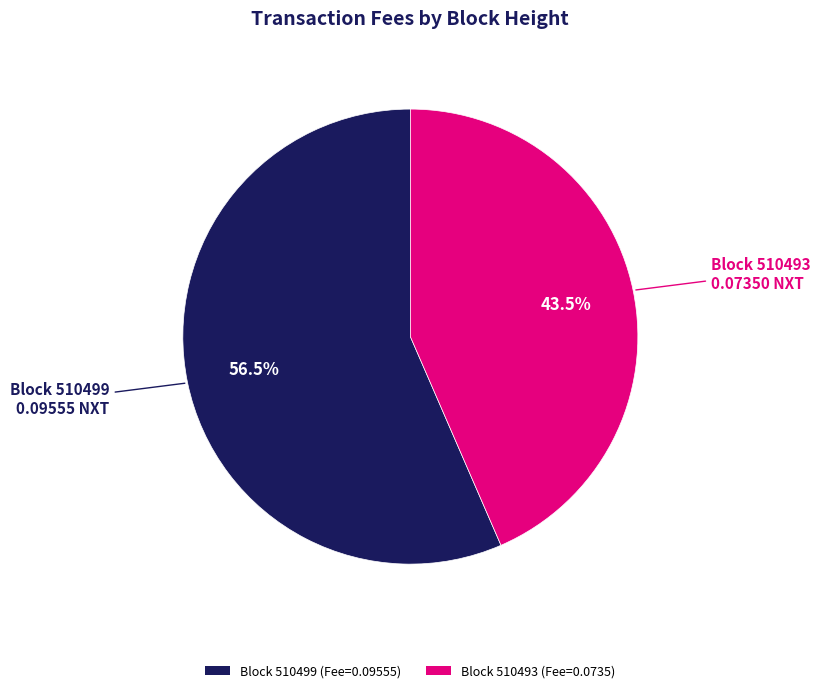

How many segments does this pie chart have?

2